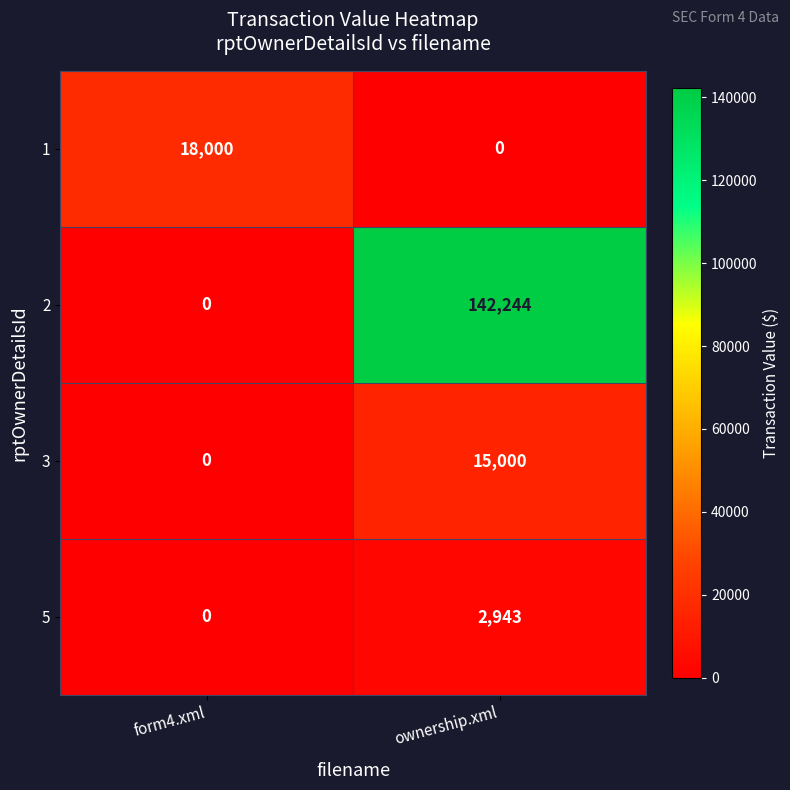

At which category is the sum across all series the highest?

ownership.xml